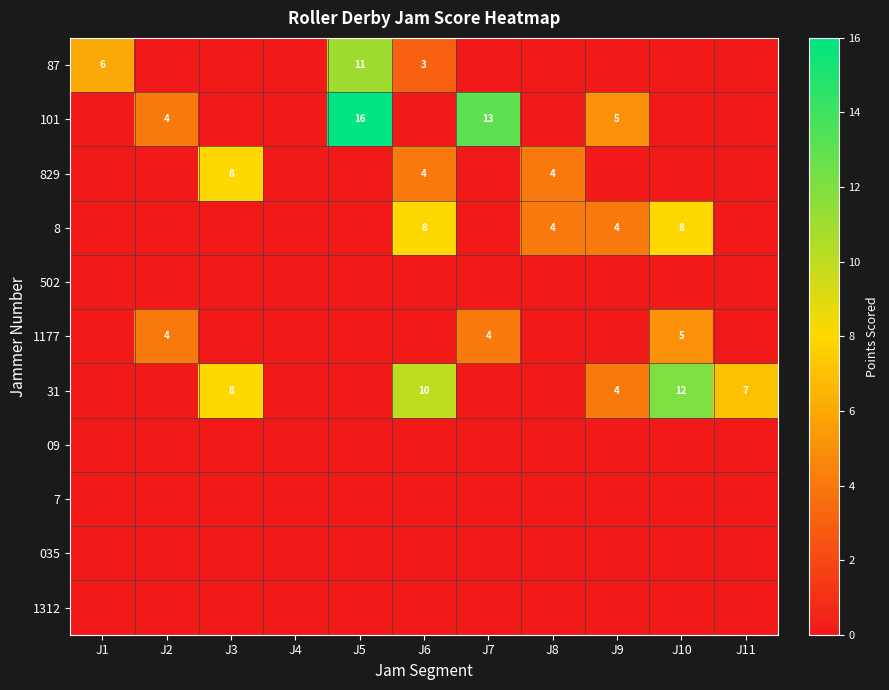

The 87 series shows 4 at J5. True or false?

False